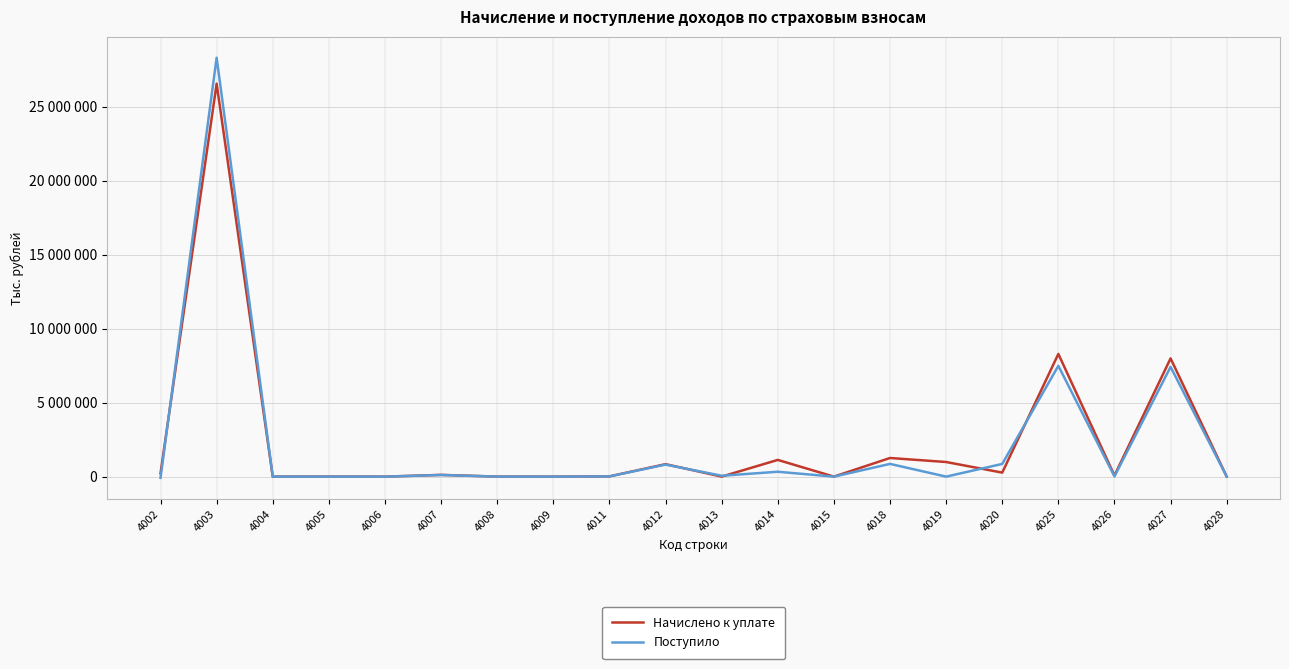

What is the spread (max minus min) of values at 4008?

1330